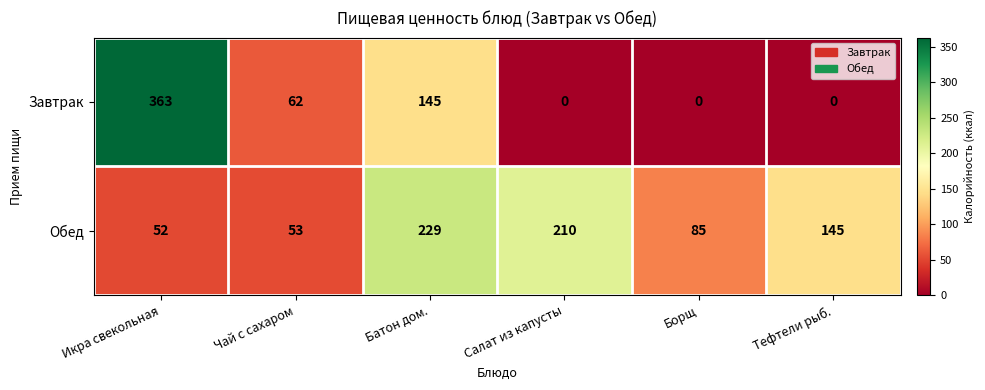

At how many categories does at least one series exceed 237?

1